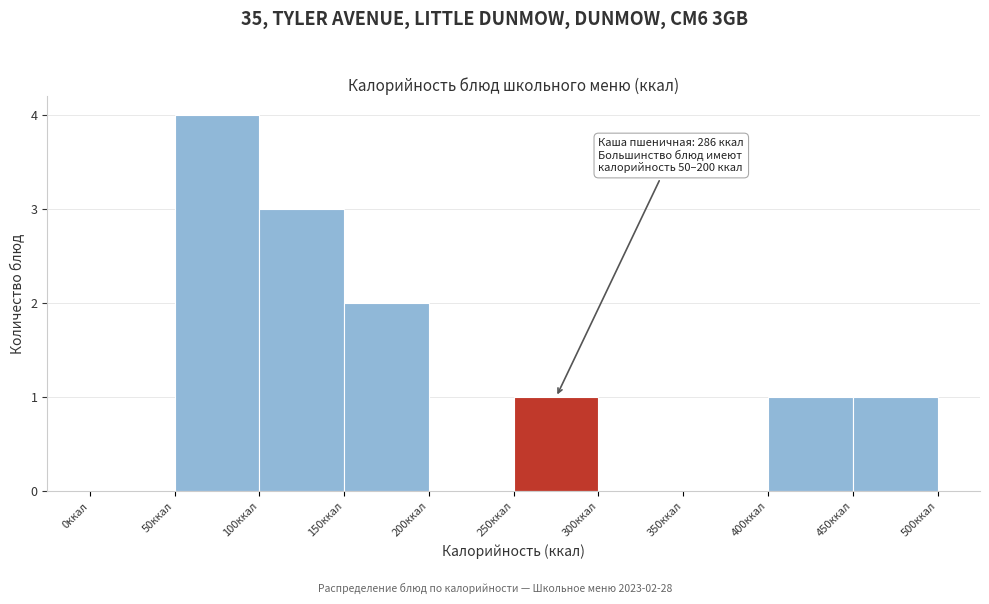

Over which range of the x-axis is the bar tallest?

50 to 100